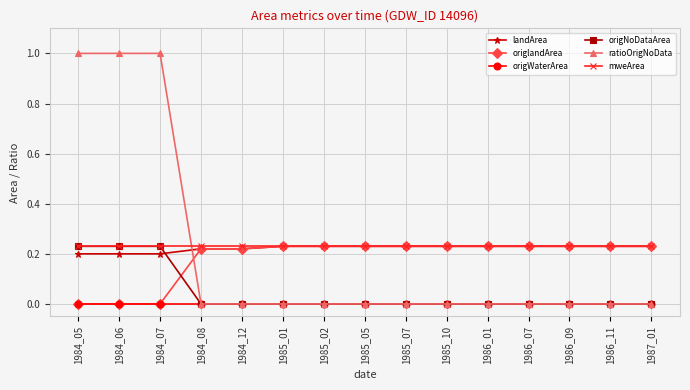

What is the sum of the ratioOrigNoData values at 1984_06 and 1984_07?

2.0